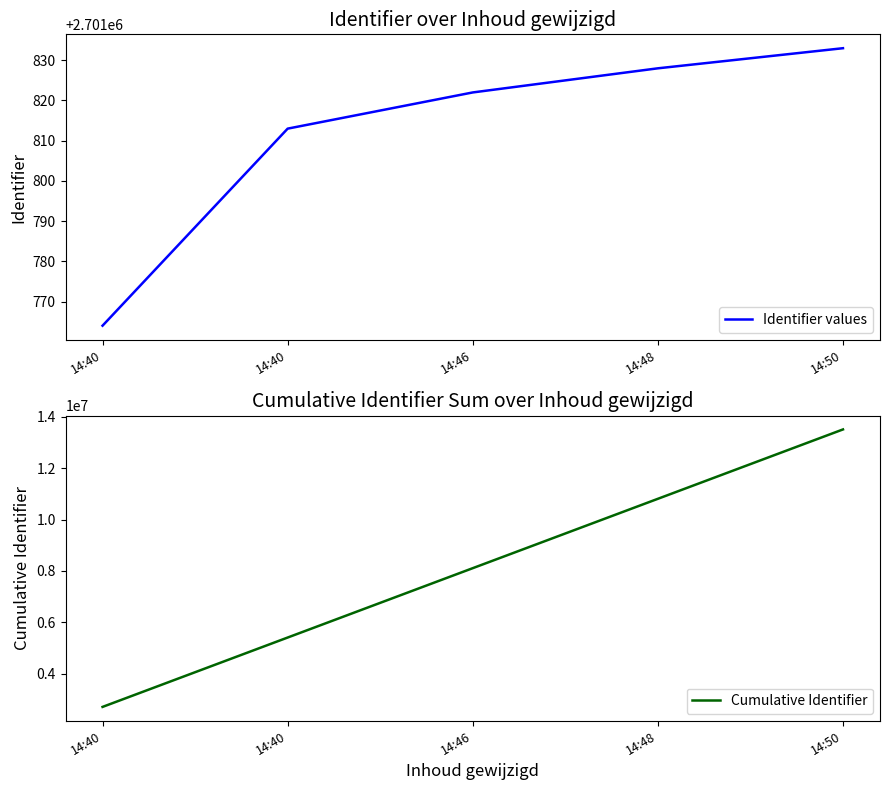

List the series in order of their overall mean, lowest first.

Identifier values, Cumulative Identifier